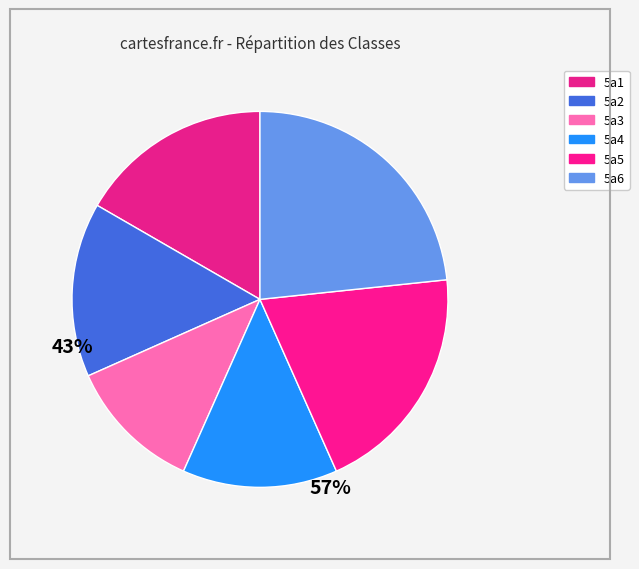

How many segments does this pie chart have?

6